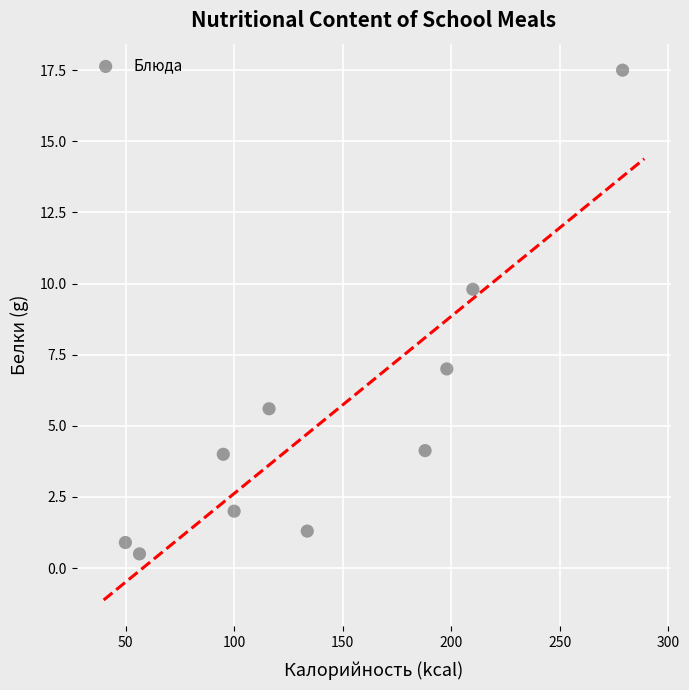

What is the average X value?

142.6